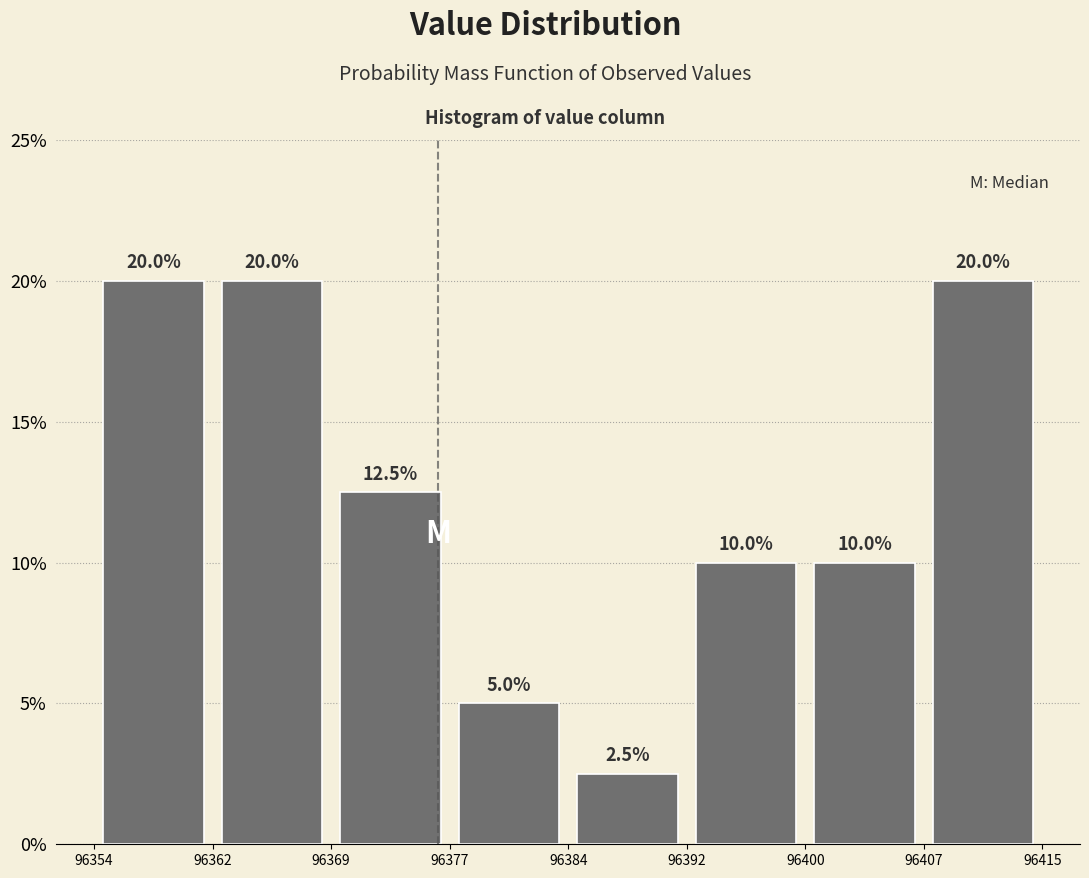

What is the height of the bar covering 96400 to 96407 on the x-axis?

10.0